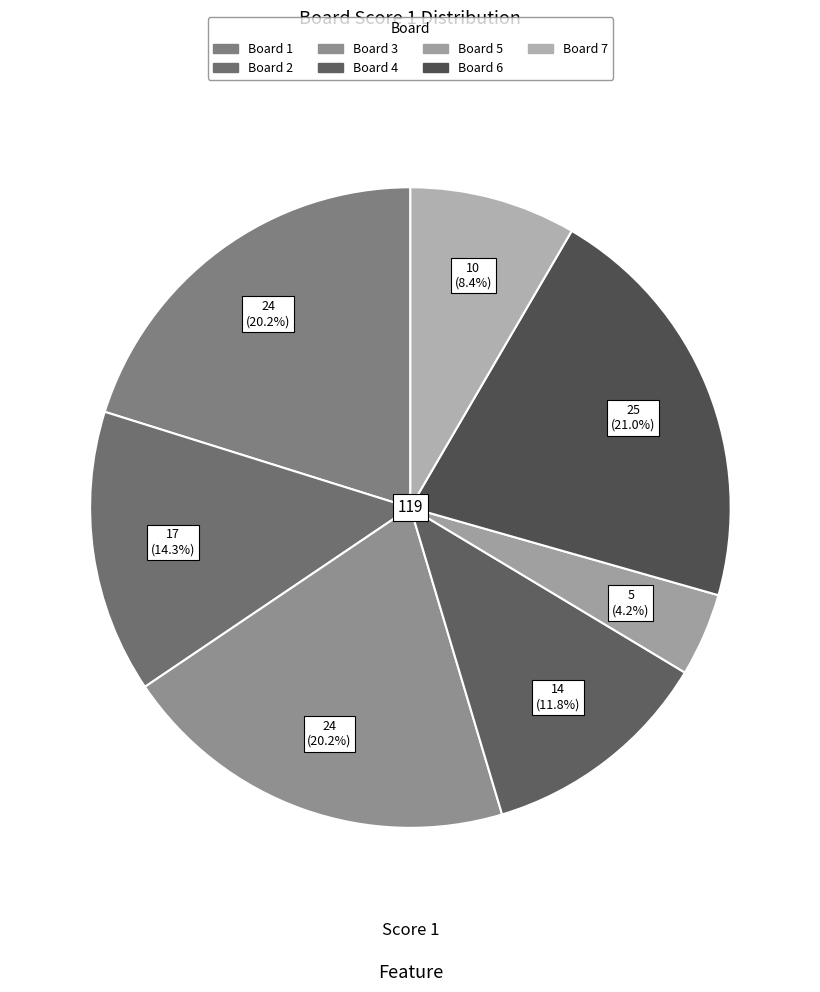

Is there any slice that represents more than half of the pie?

No